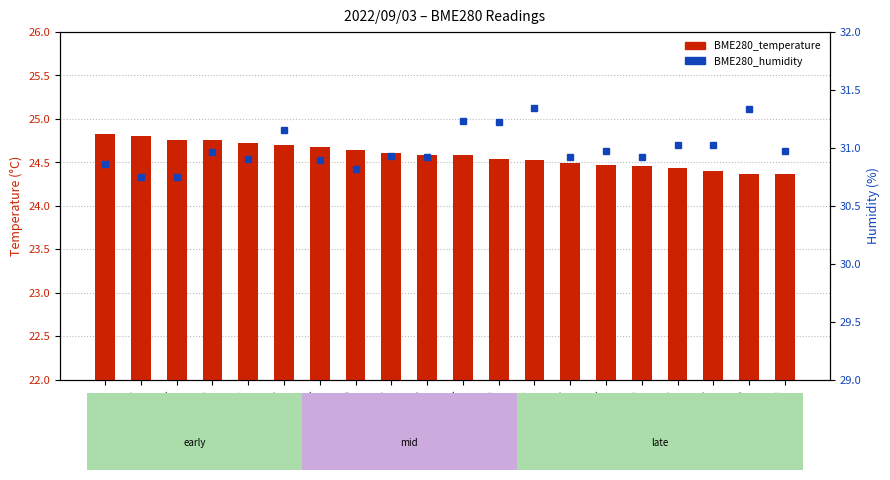

Does the chart contain stacked bars?

No